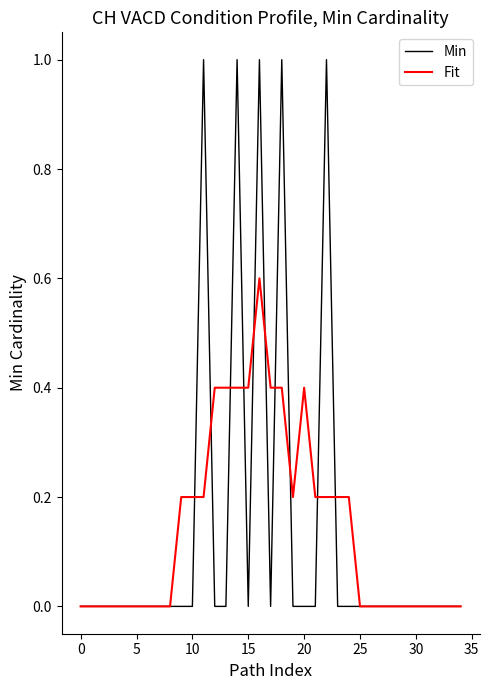

Is this an area chart (filled region under the line)?

No